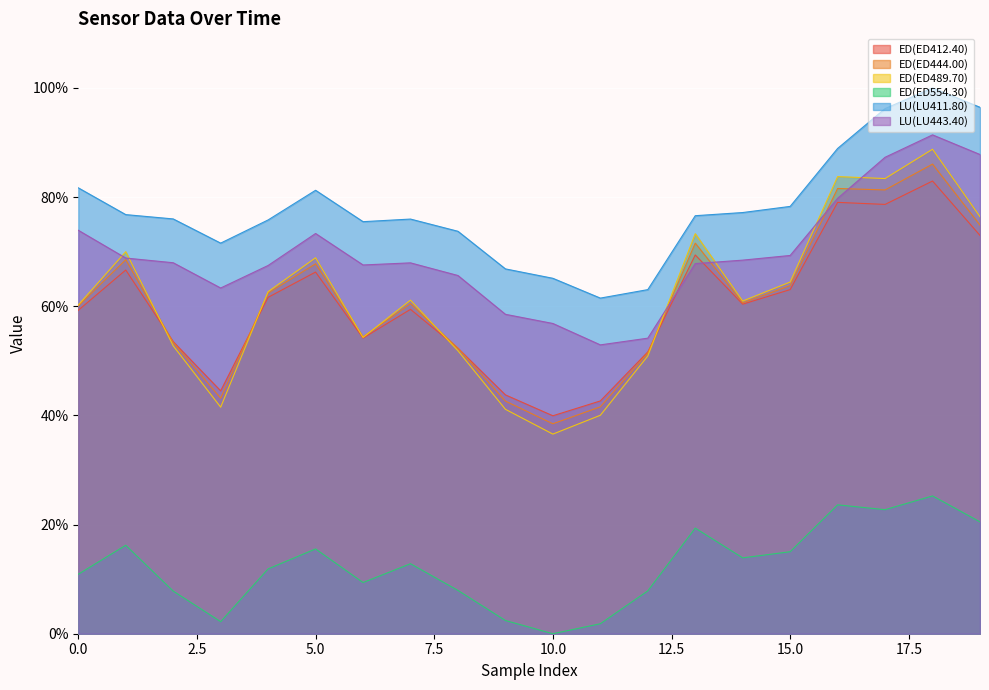

Between 12 and 13, which series saw the biggest shift?

ED(ED489.70)